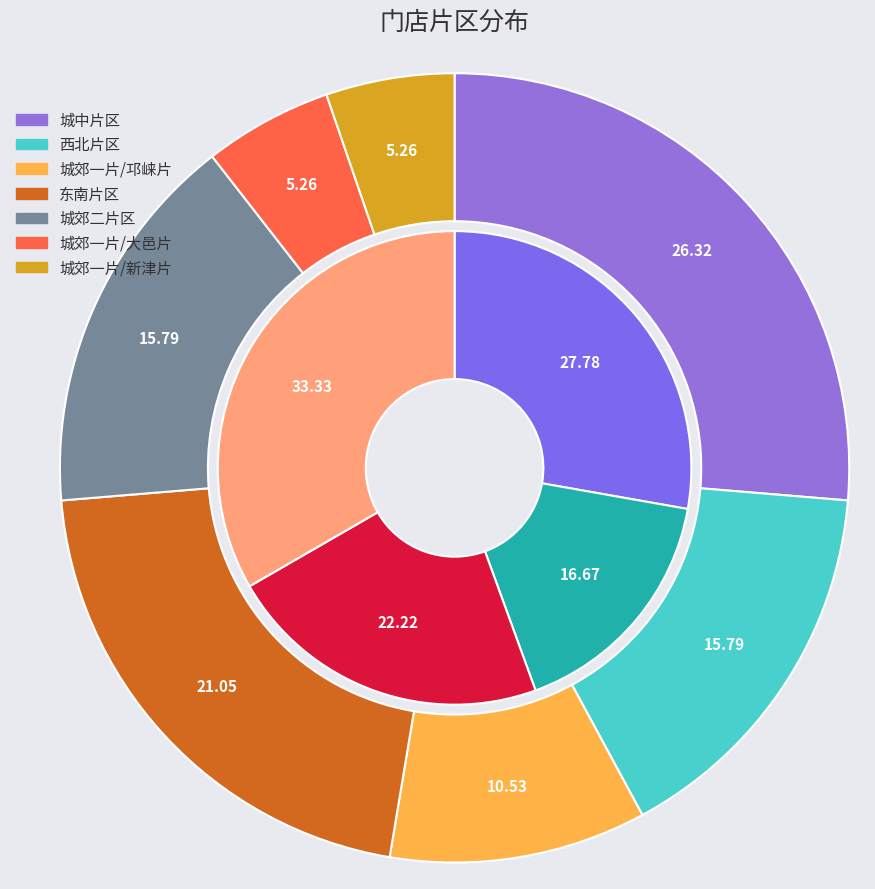

Combined, do 城郊二片区 and 西北片区 account for over 50%?

No